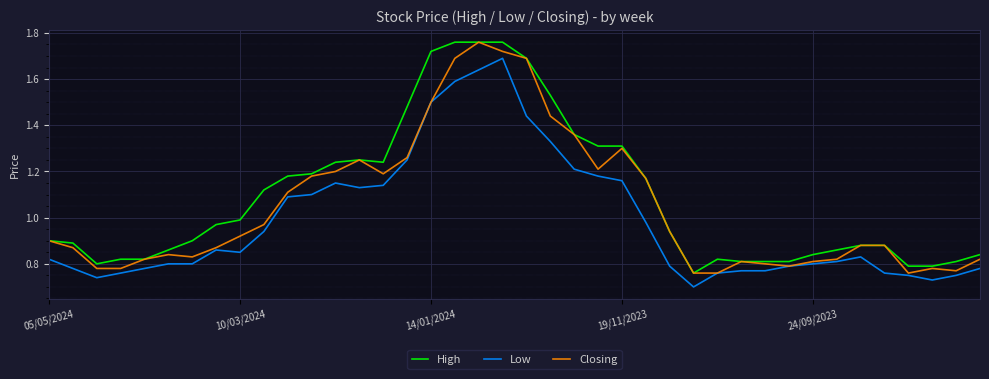

Rank the series by their maximum value, from lowest to highest.

Low, High, Closing